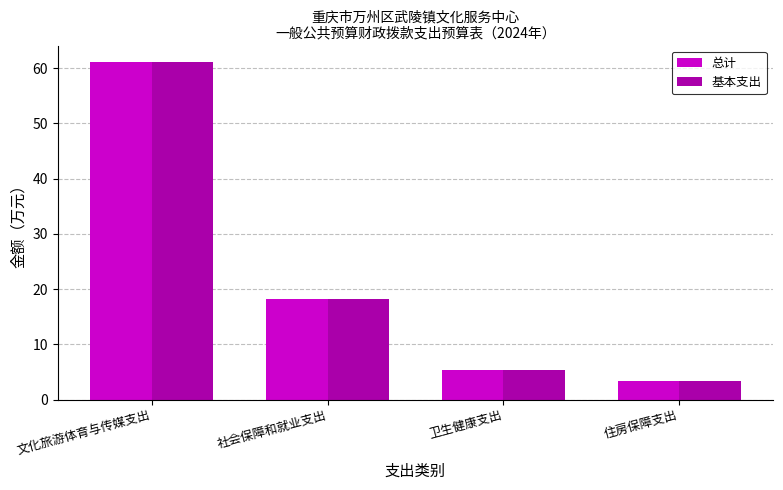

The 基本支出 series shows 11.4 at 社会保障和就业支出. True or false?

False